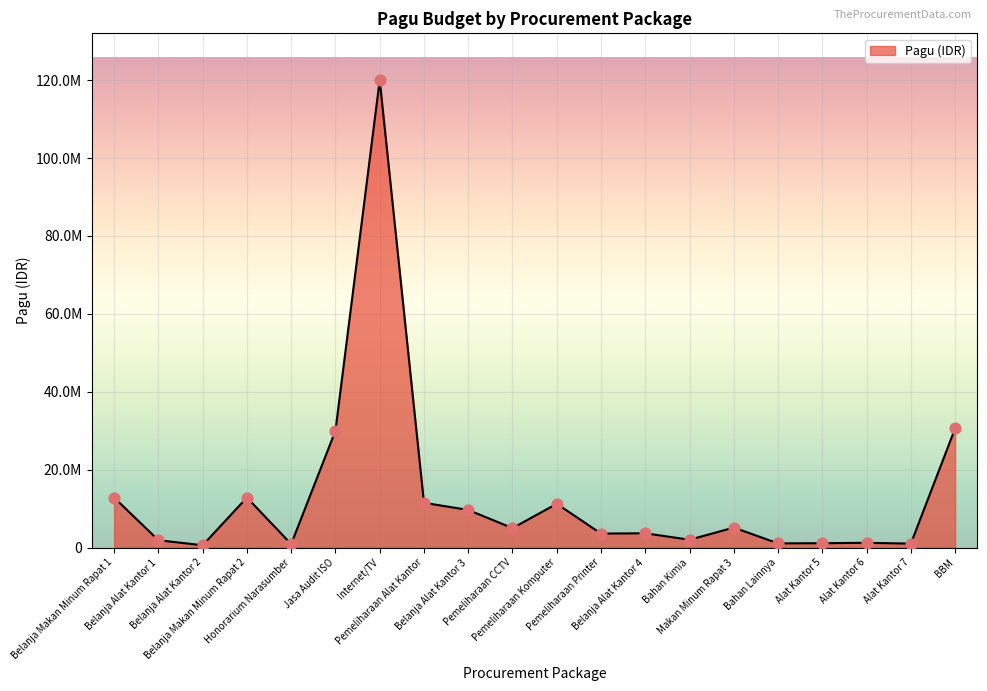

What is the change in value from Belanja Alat Kantor 1 to Alat Kantor 7?

-876100